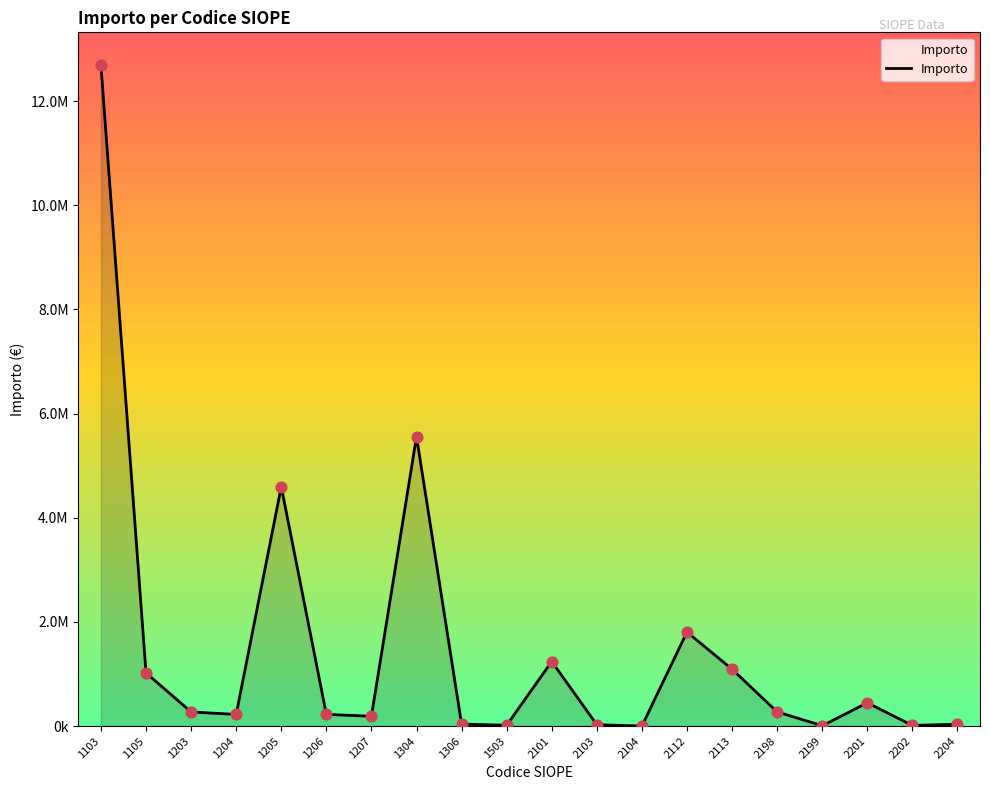

Which has a higher value, 1206 or 2198?

2198